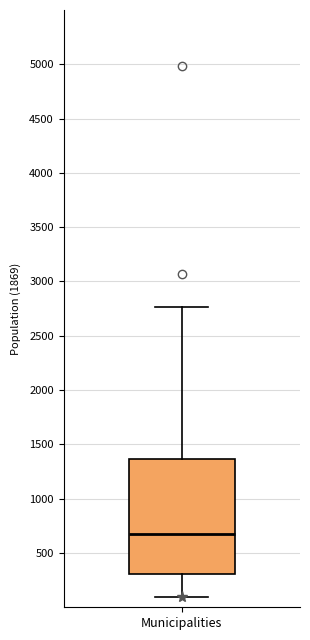

Where does the upper whisker of the box for Municipalities end on the y-axis? The values are not printed on the chart, so give them approximately, as read against the axis.

2750